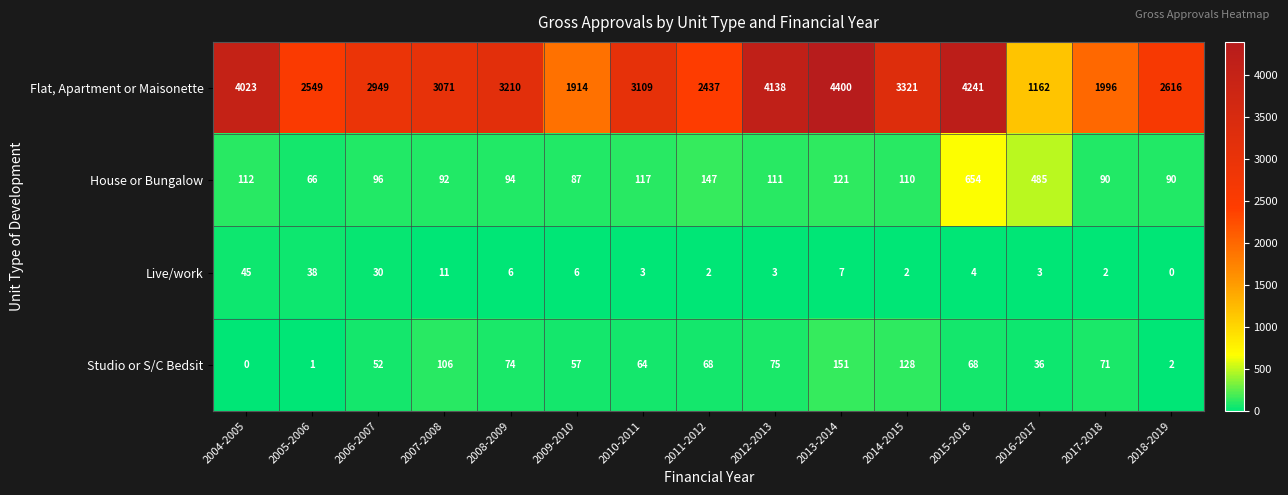

Which category has the highest value across all series?

2013-2014